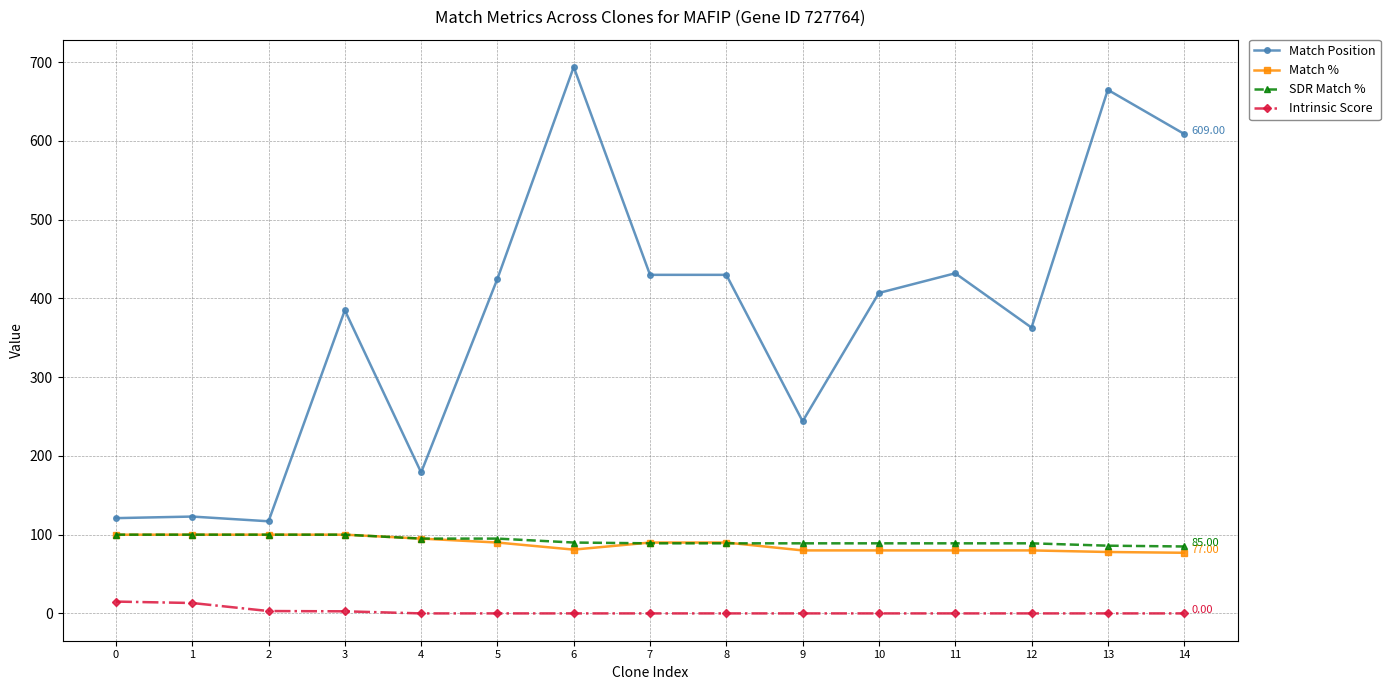

True or false: SDR Match % and Match Position cross at least once.

False